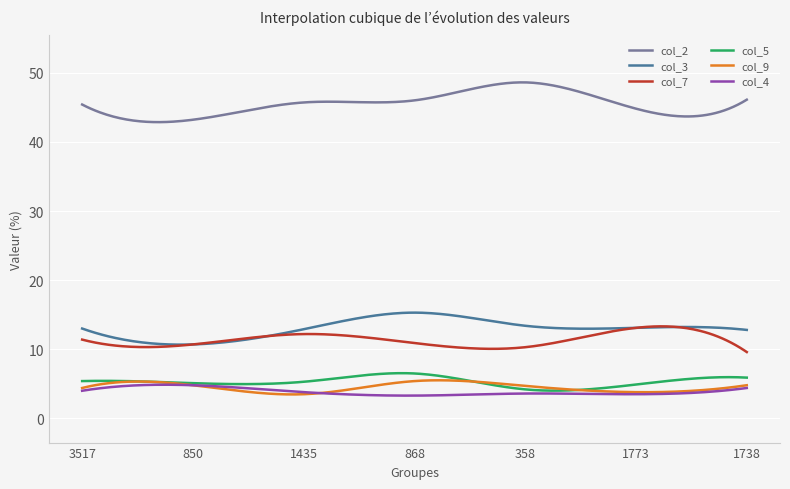

What is the highest value of the col_5 series?

6.5